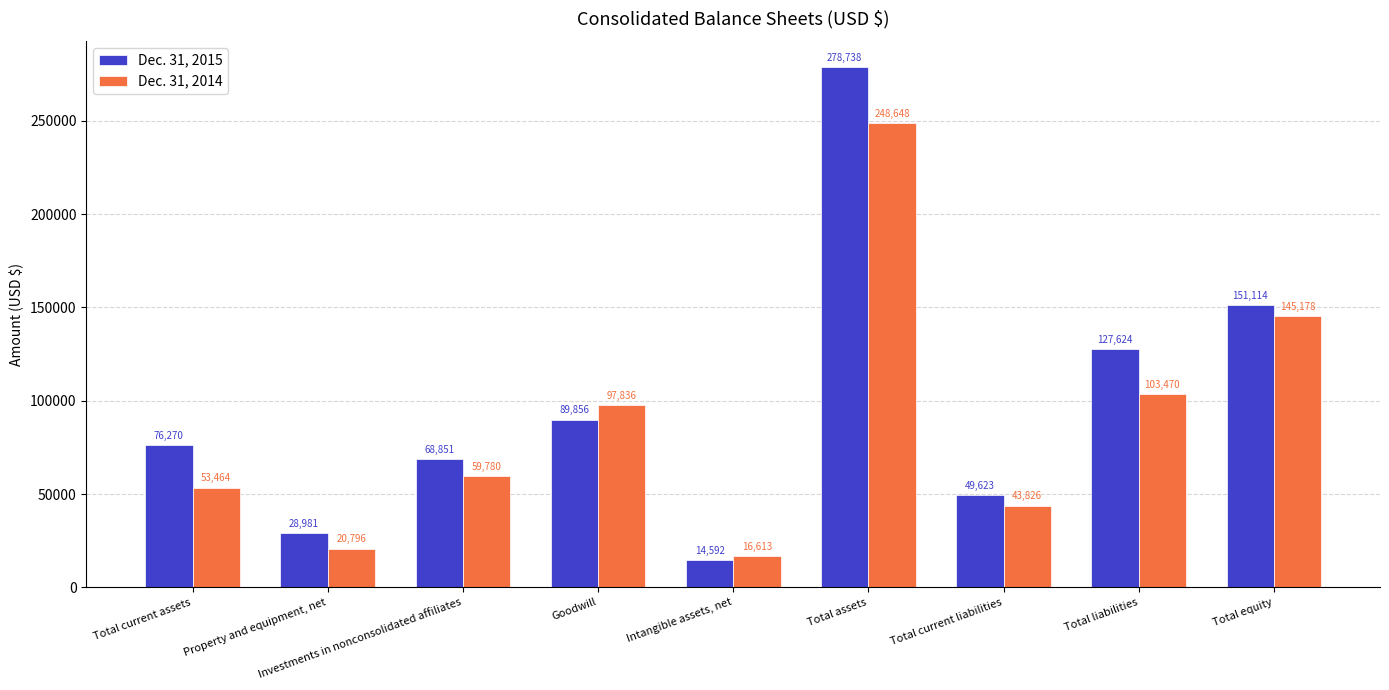

True or false: Dec. 31, 2015 has a value of 89856 at Goodwill.

True